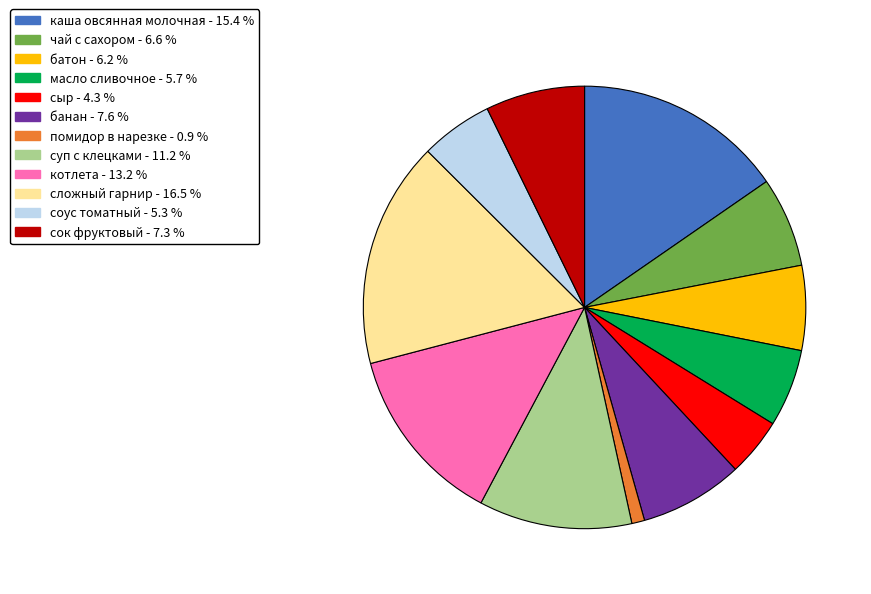

How many segments does this pie chart have?

12